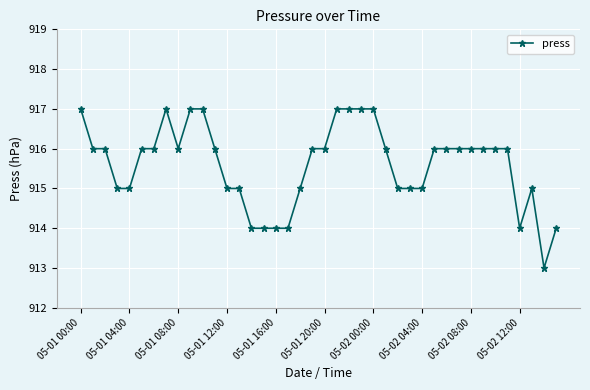

True or false: there are more than 0 points higher than both neighbors.

True